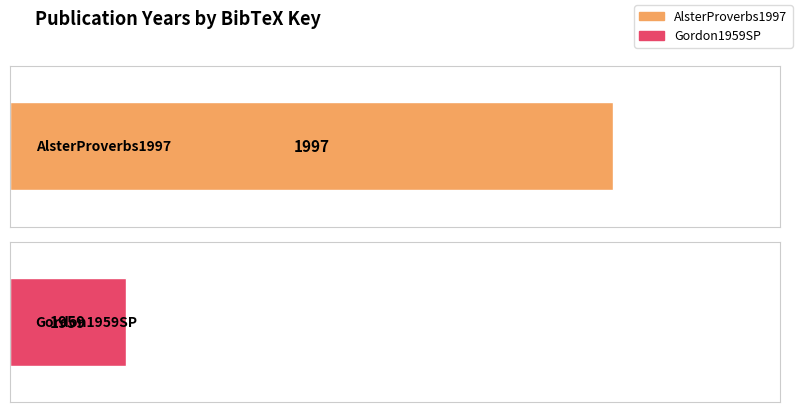

Which category has the lowest value across all series?

Gordon1959SP